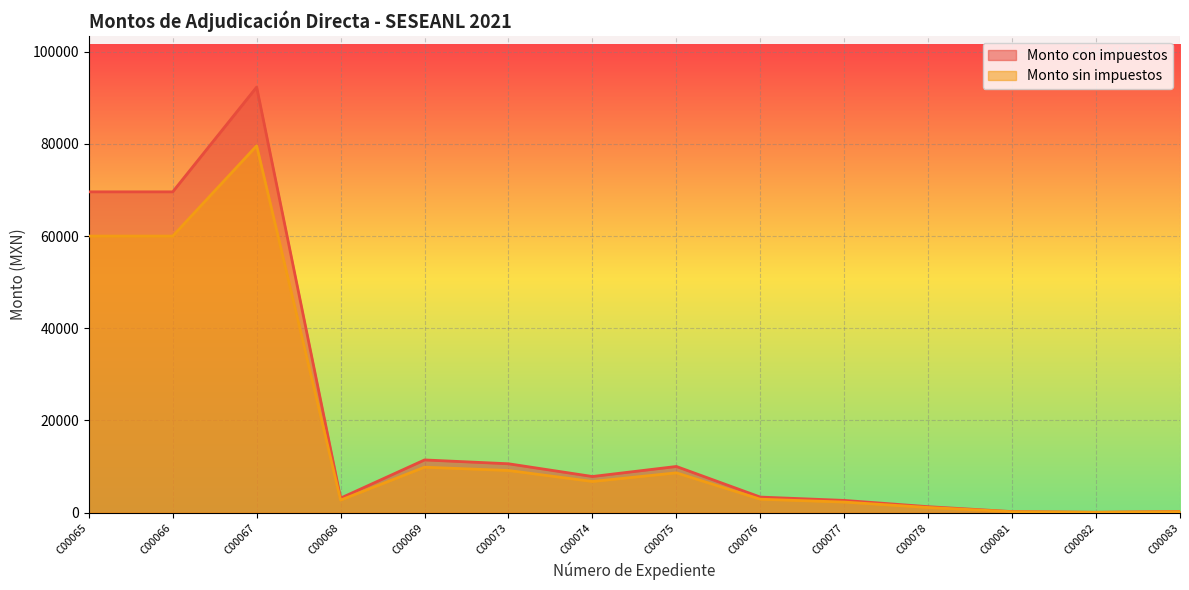

Reading left to right, transcribe all the data shown in this chart.

Monto sin impuestos: C00065=60000.0	C00066=60000.0	C00067=79600.0	C00068=2700.0	C00069=9845.0	C00073=9128.0	C00074=6744.0	C00075=8620.7	C00076=2895.7	C00077=2274.5	C00078=1100.0	C00081=180.0	C00082=48.0	C00083=200.0
Monto con impuestos: C00065=69600.0	C00066=69600.0	C00067=92336.0	C00068=3132.0	C00069=11420.2	C00073=10588.5	C00074=7823.0	C00075=10000.0	C00076=3359.0	C00077=2638.4	C00078=1276.0	C00081=208.8	C00082=55.7	C00083=232.0